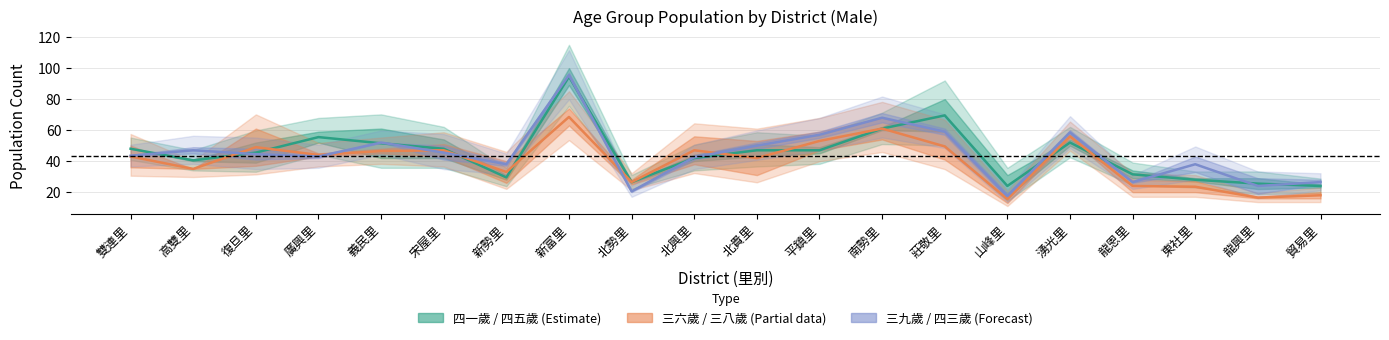

How many interior local peaks does the 三九歲 / 四三歲 (Forecast) series have?

6